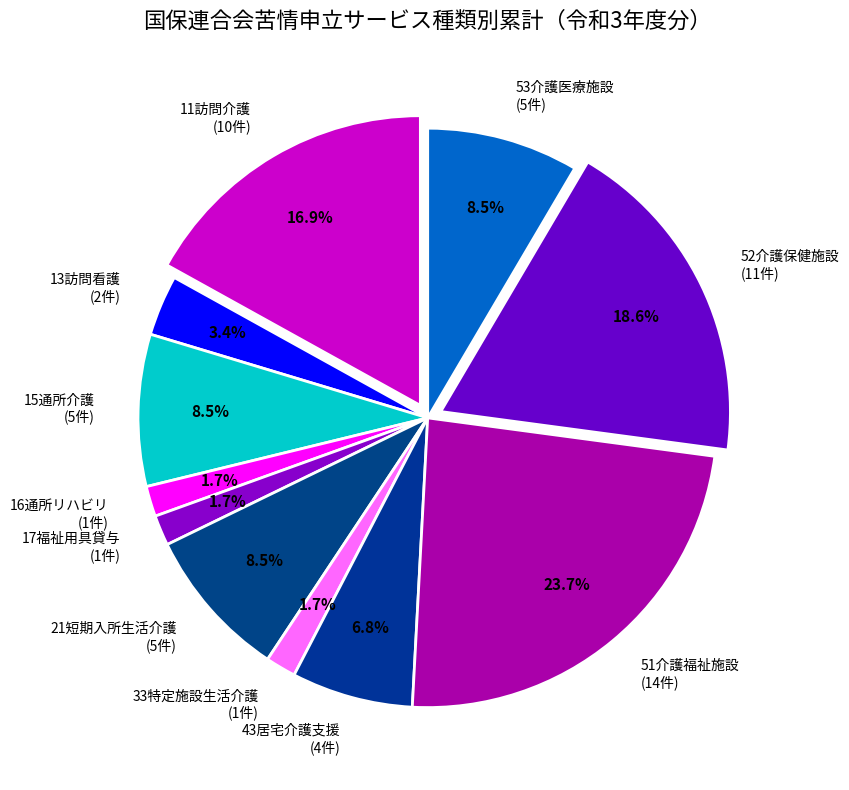

How many slices are in this pie chart?

11